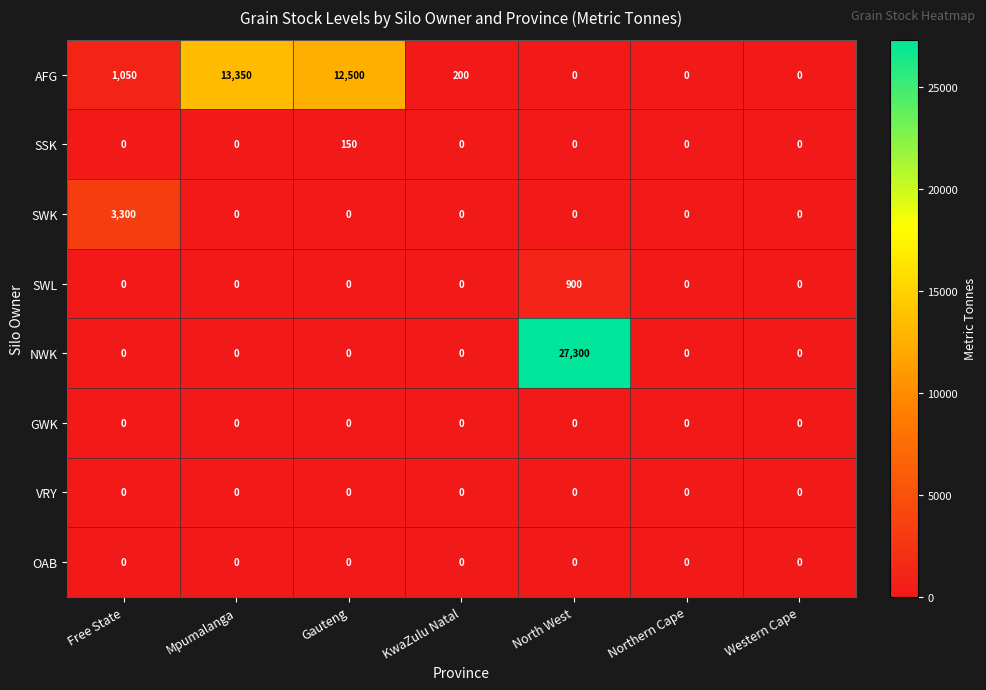

What is the difference between the maximum and minimum values in the NWK series?

27300